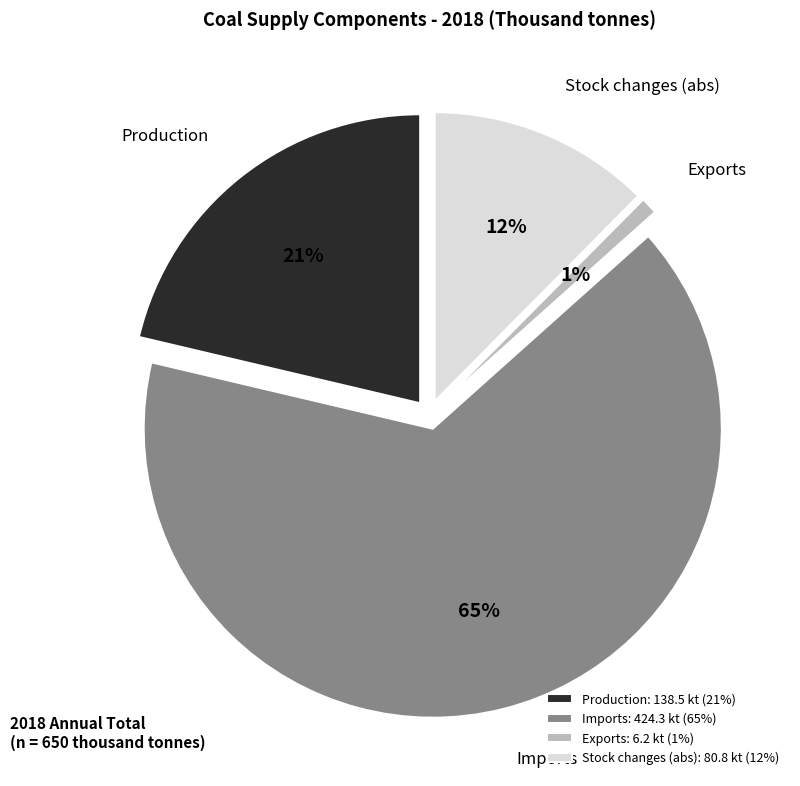

True or false: March accounts for 21% of the total.

False